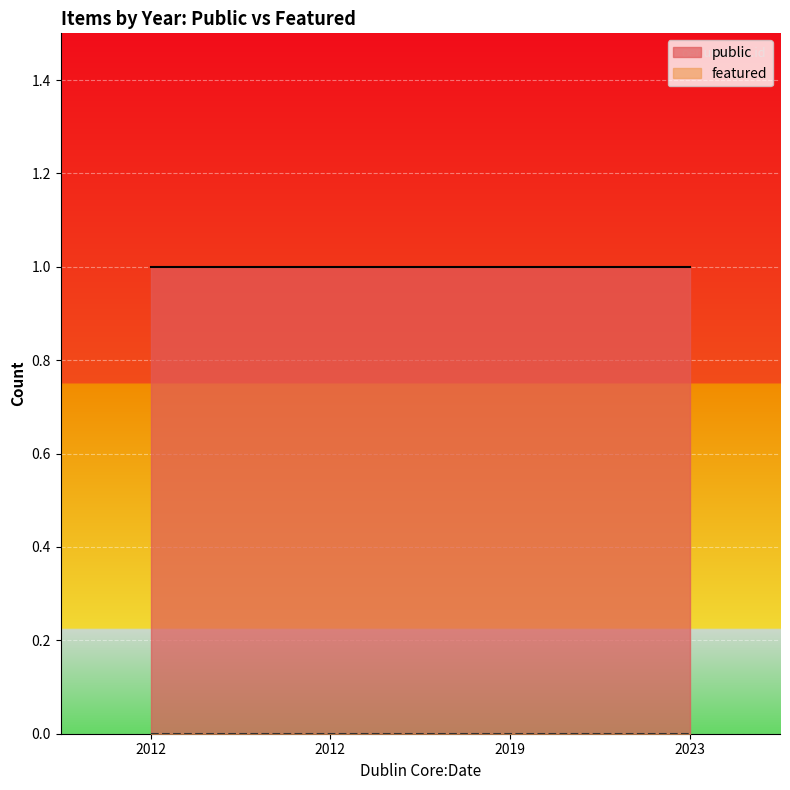

True or false: featured and public cross at least once.

False